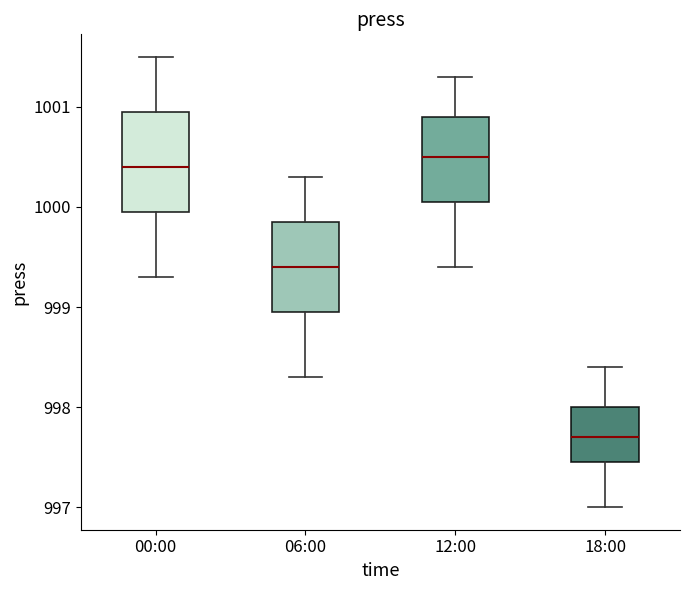

Where is the lower edge of the box for 12:00 on the y-axis? The values are not printed on the chart, so give them approximately, as read against the axis.

1000.1